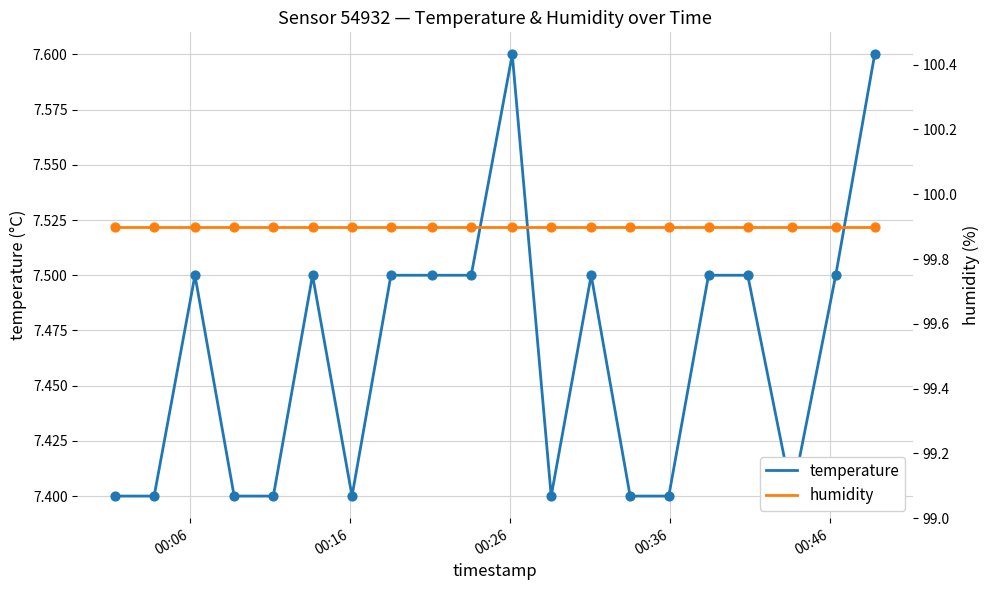

What is the total value across all series at 00:26?

107.4